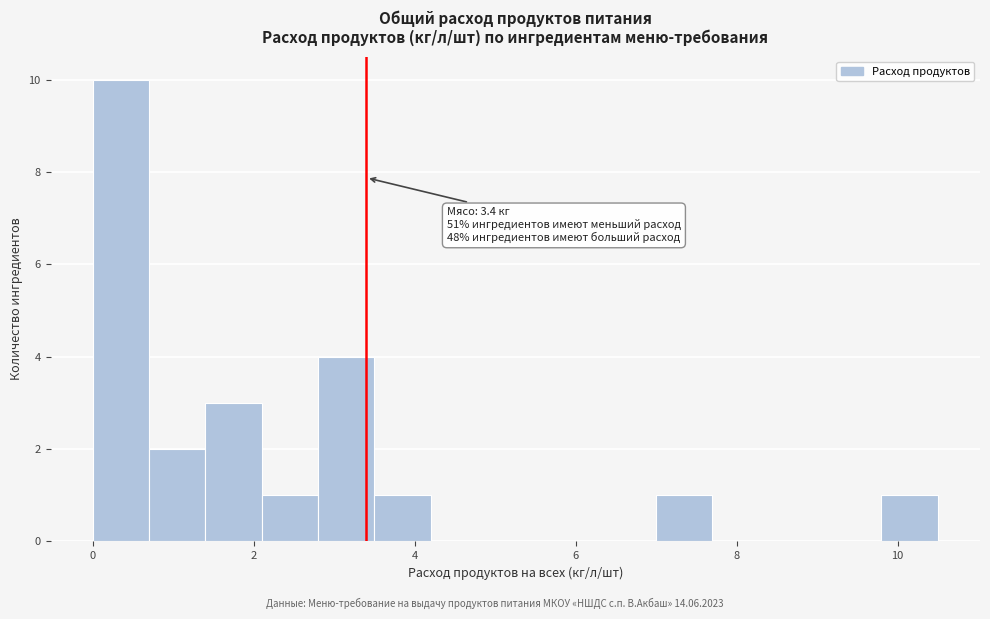

Read against the x-axis, roughly where is the centre of the tallest bar?

0.4